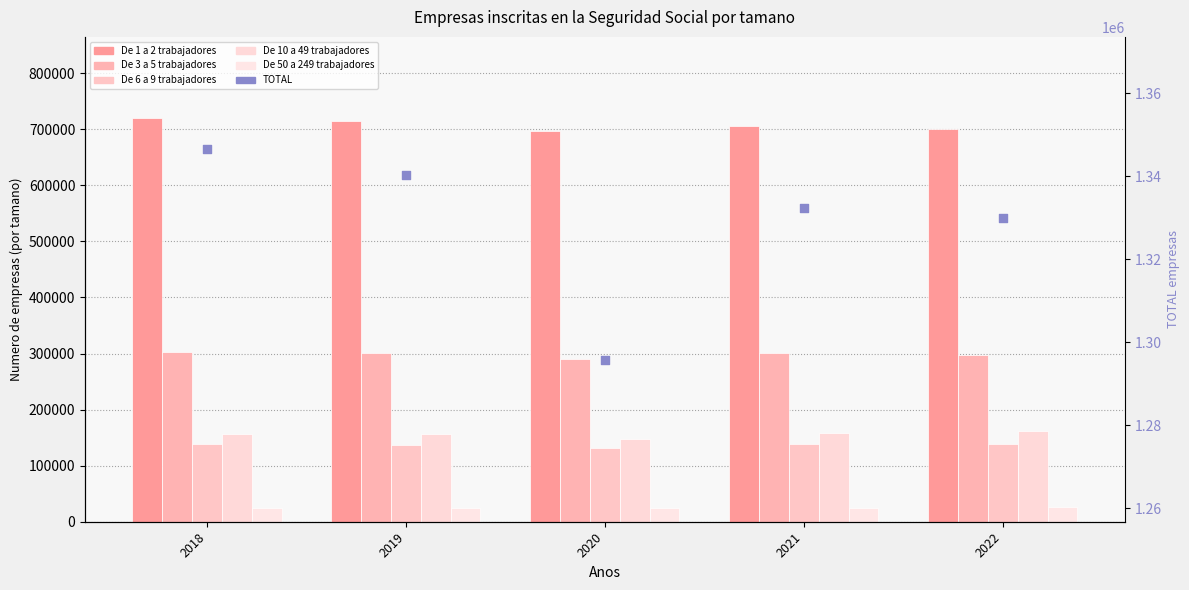

What are all the series names shown in the legend?

De 1 a 2 trabajadores, De 3 a 5 trabajadores, De 6 a 9 trabajadores, De 10 a 49 trabajadores, De 50 a 249 trabajadores, TOTAL